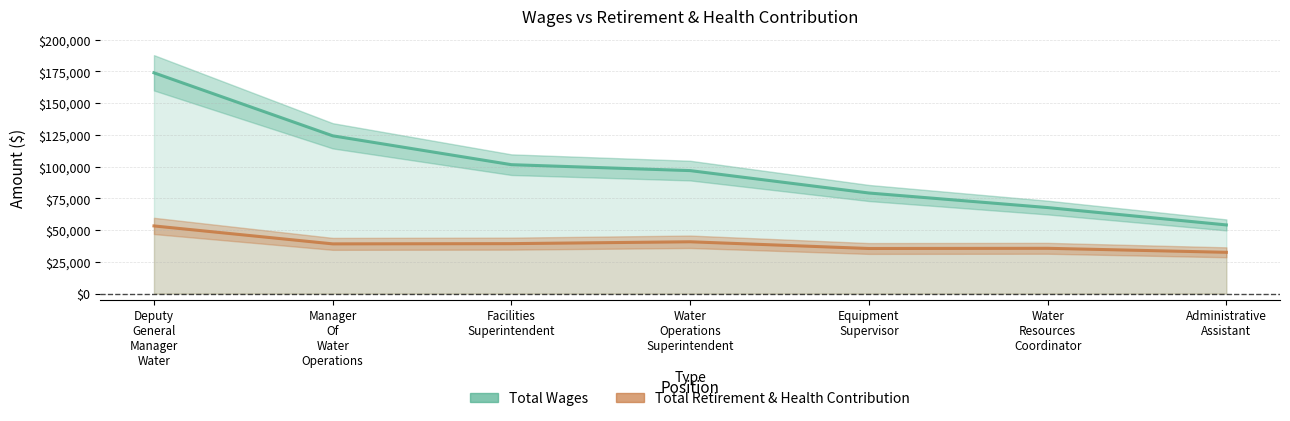

What is the spread (max minus min) of values at Manager
Of
Water
Operations?

85104